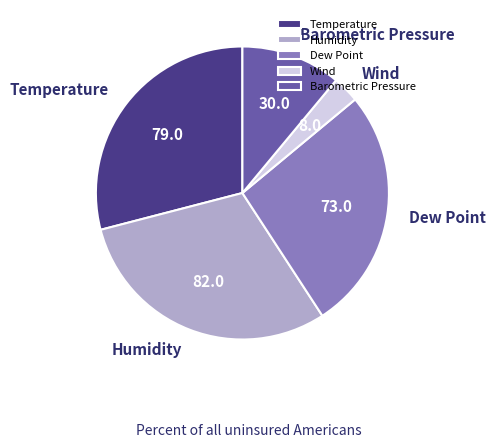

Which has a higher value, Wind or Humidity?

Humidity